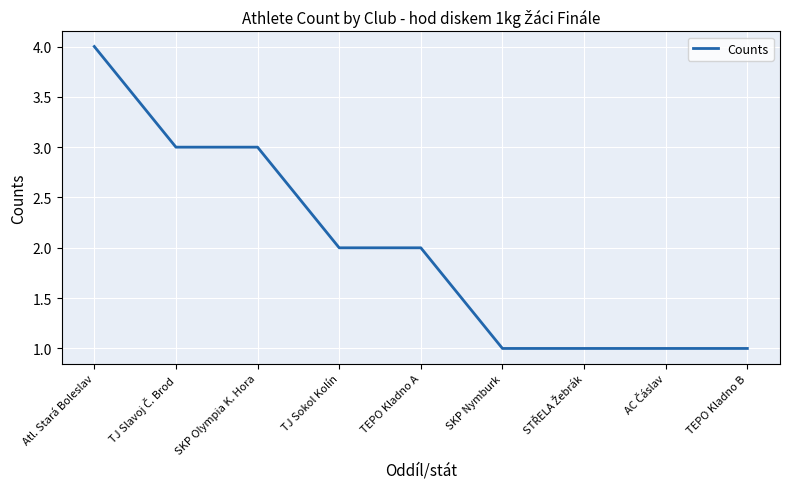

What is the minimum value shown in the chart?

1